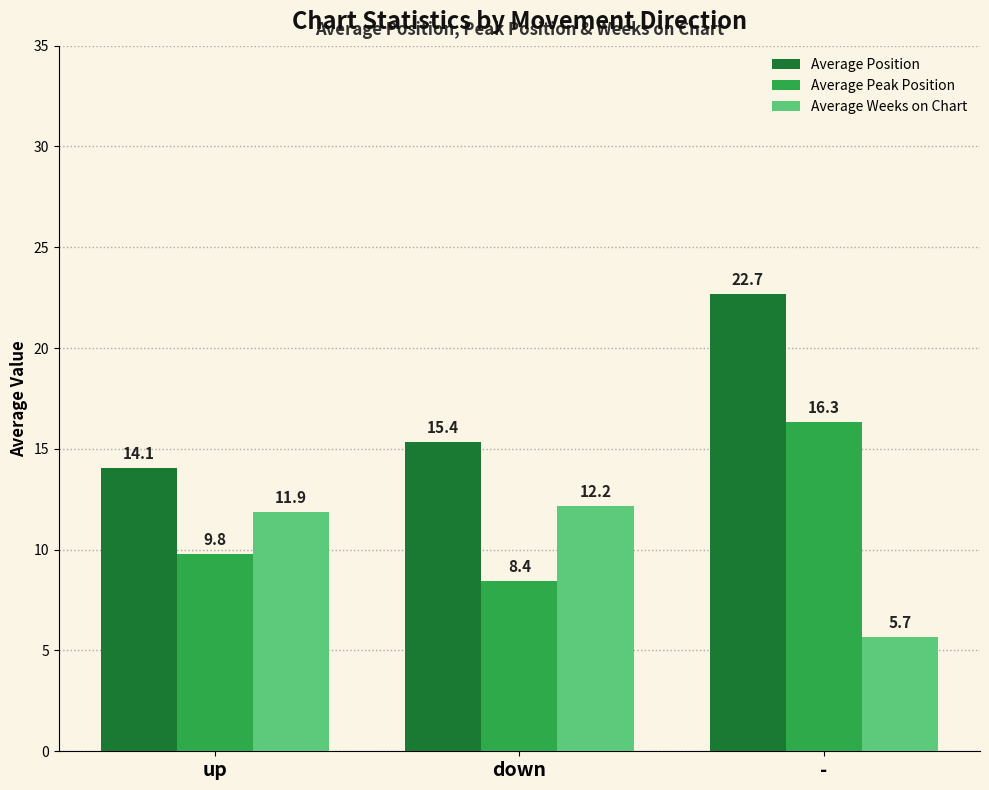

Which series has the largest total across all categories?

Average Position